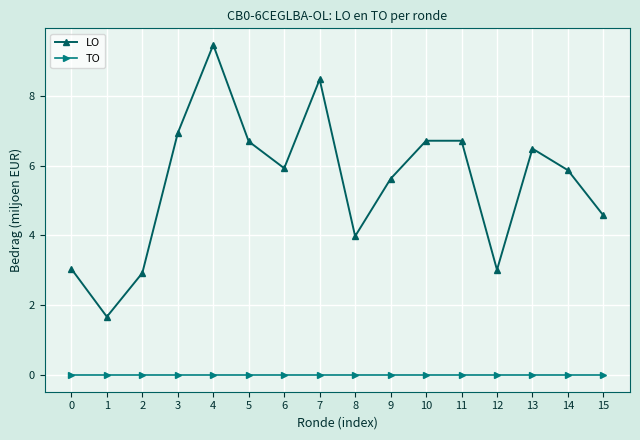

True or false: LO and TO intersect in this chart.

False